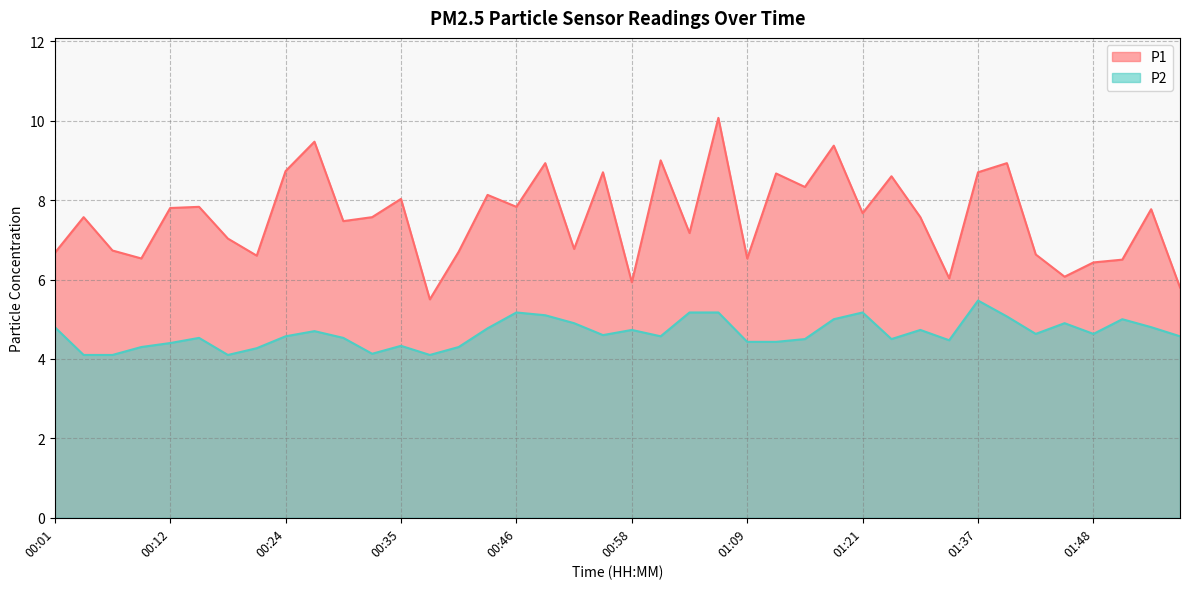

Does the chart have visible grid lines?

Yes